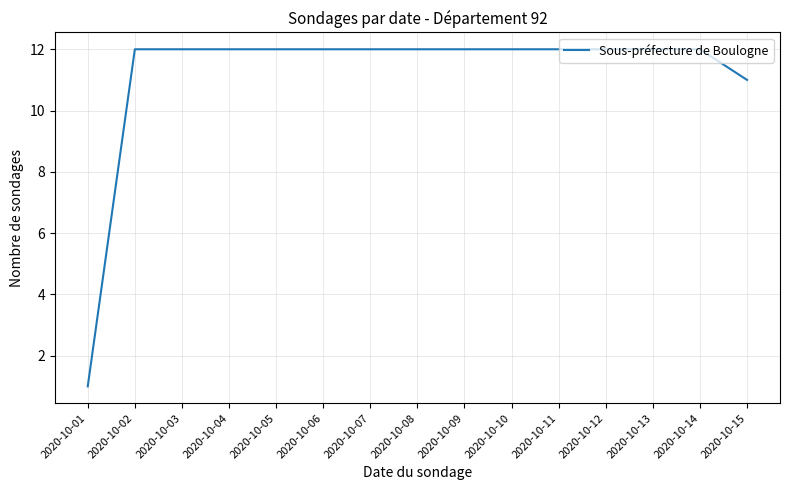

Approximately how many times larger is the value at 2020-10-03 compared to 2020-10-02?

1.0